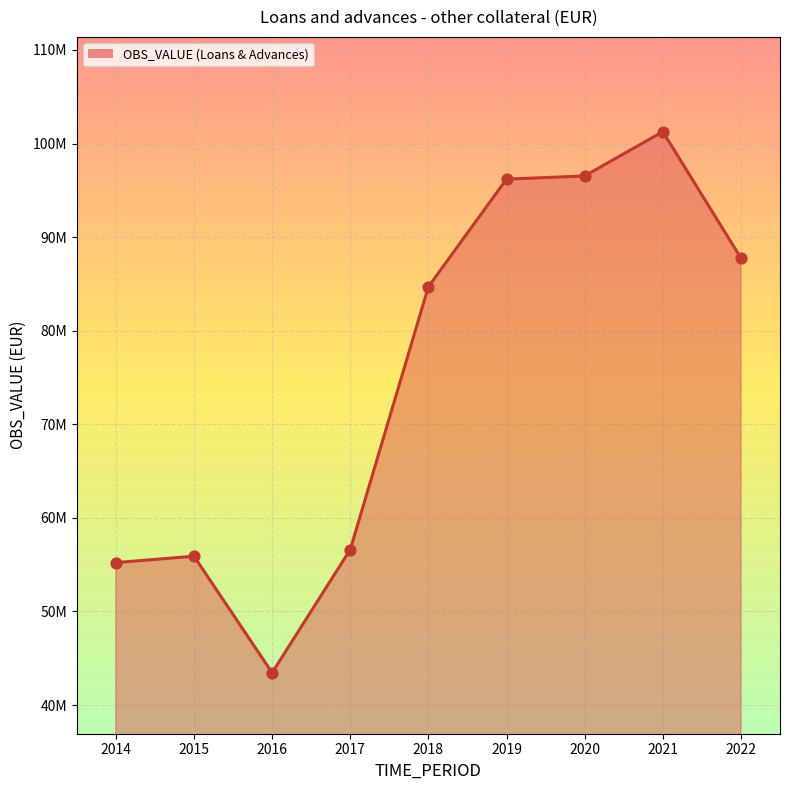

What is the change in value from 2018 to 2021?

+16572758.1